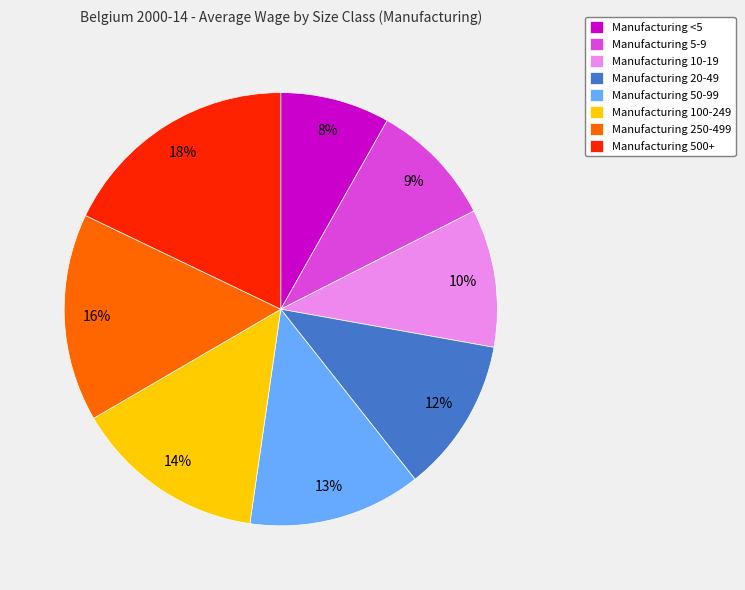

Combined, do Manufacturing <5 and Manufacturing 100-249 account for over 50%?

No